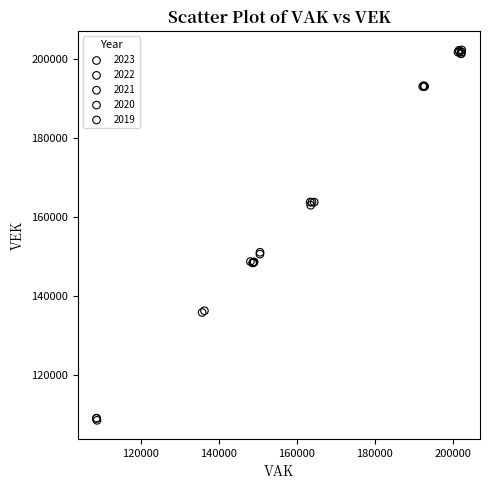

Which series reaches the minimum Y coordinate?

2021